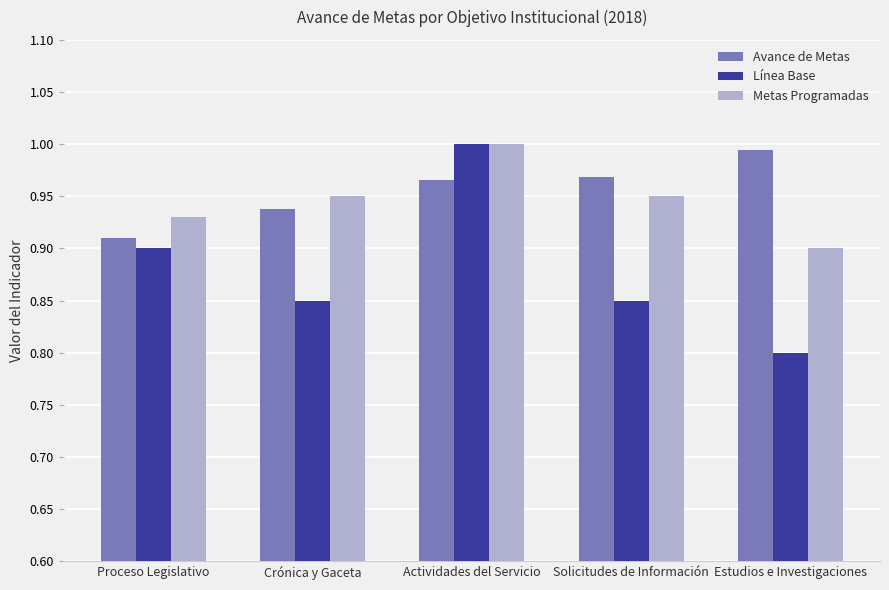

Is the value of Avance de Metas at Solicitudes de Información greater than the value of Línea Base at Solicitudes de Información?

Yes